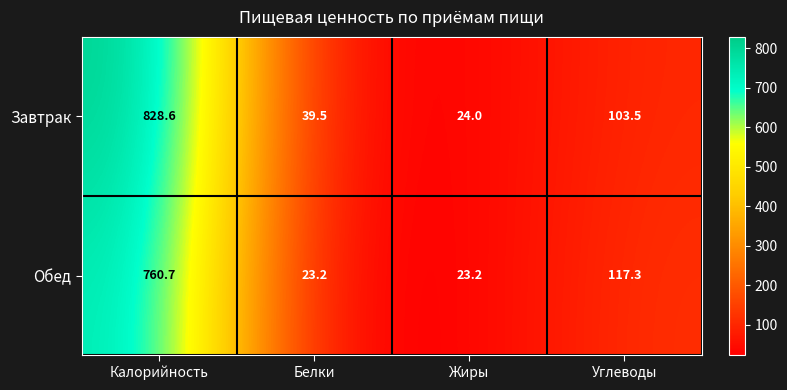

Reading right to left, what are all the values shown in this chart?

Завтрак: Углеводы=103.5	Жиры=24.0	Белки=39.5	Калорийность=828.6
Обед: Углеводы=117.3	Жиры=23.2	Белки=23.2	Калорийность=760.7